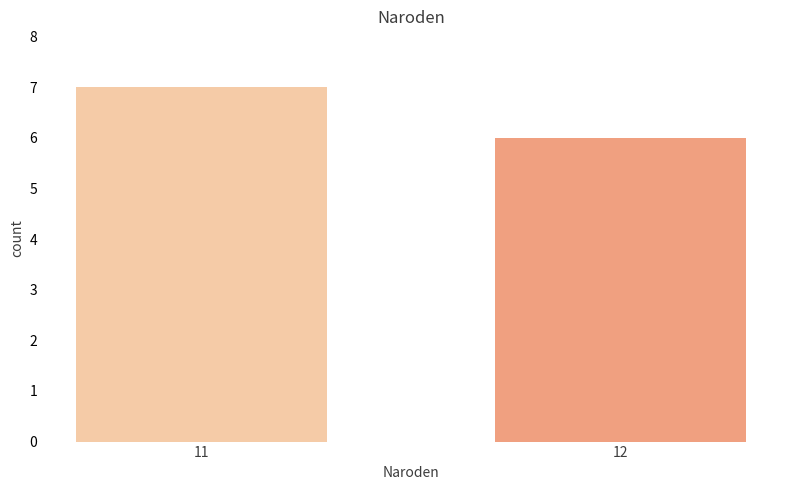

At which category does the chart reach its minimum across all series?

12